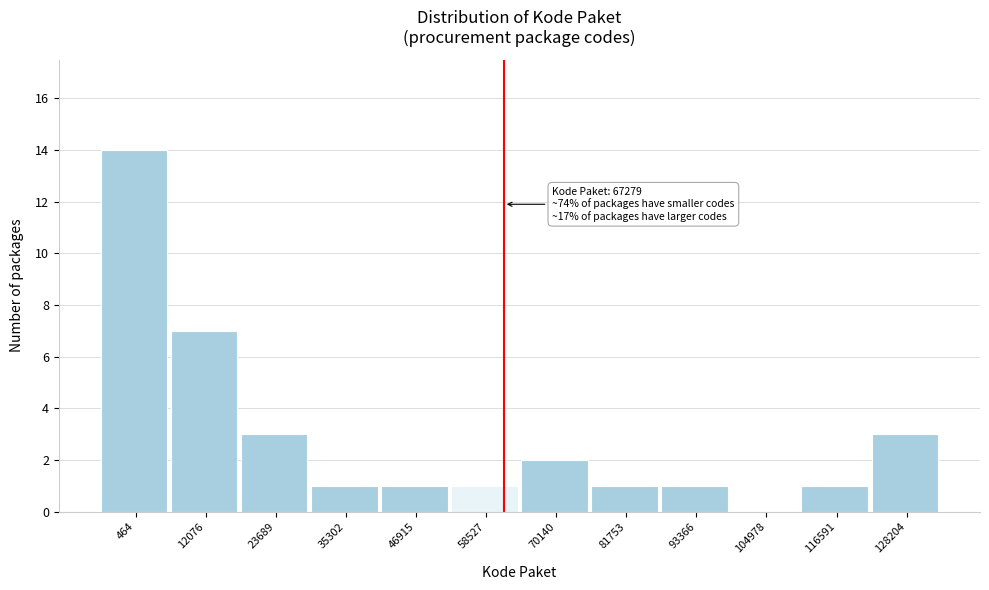

Reading left to right, what are all the values shown in this chart?

464=14	12076=7	23689=3	35302=1	46915=1	58527=1	70140=2	81753=1	93366=1	104978=0	116591=1	128204=3